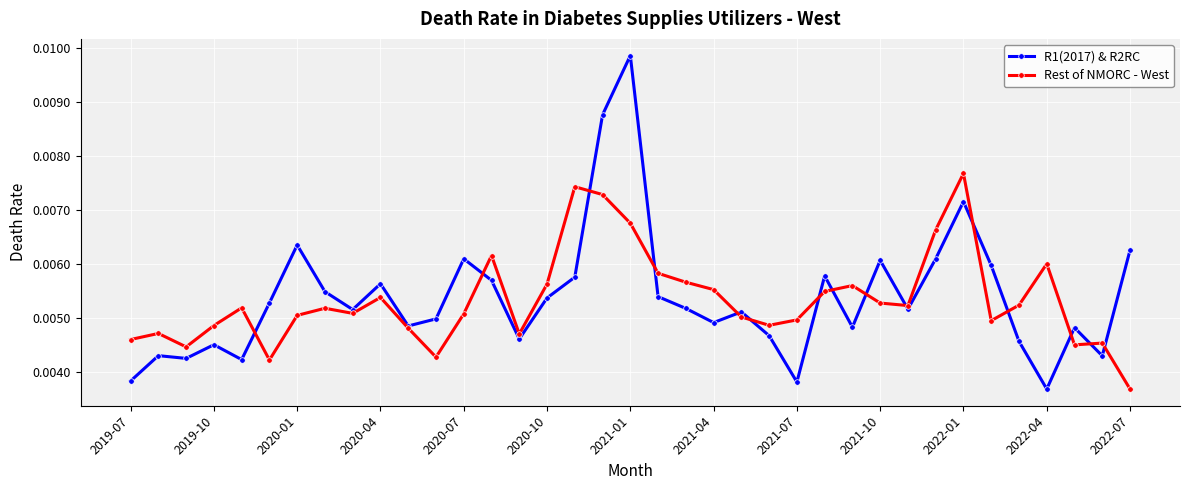

At how many categories does at least one series exceed 0?

37